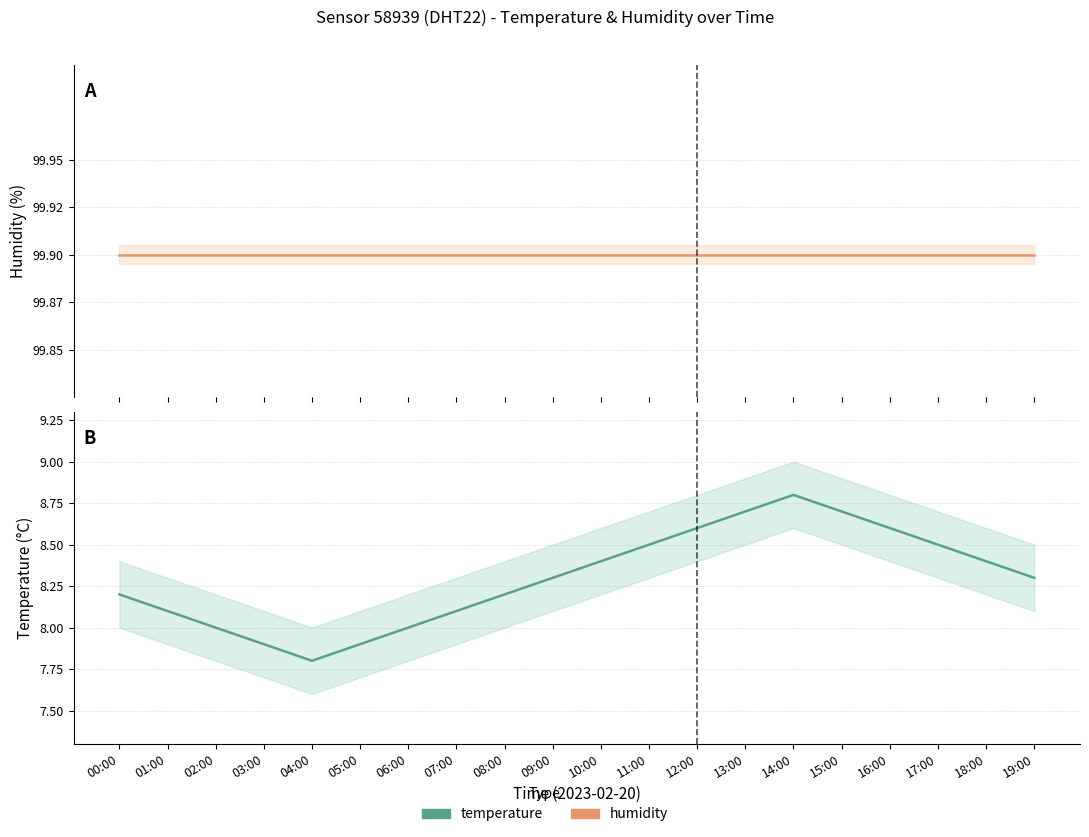

How many lines are shown in the chart?

2